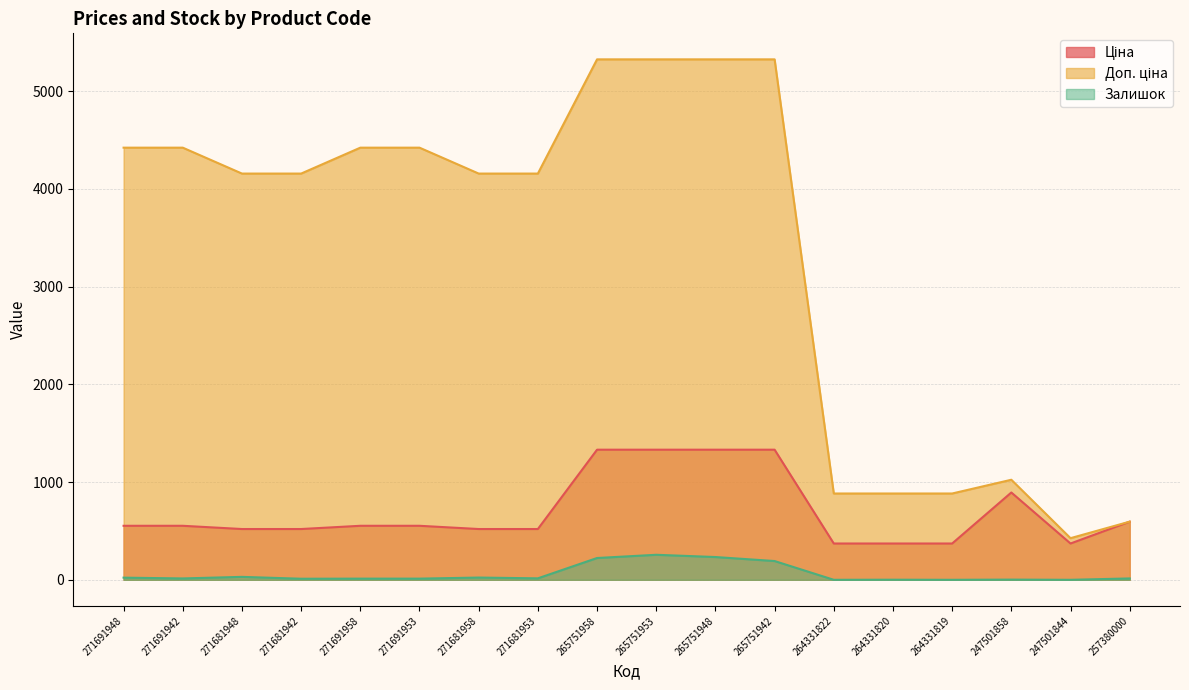

What is the label of the 9th point from the right?

265751953